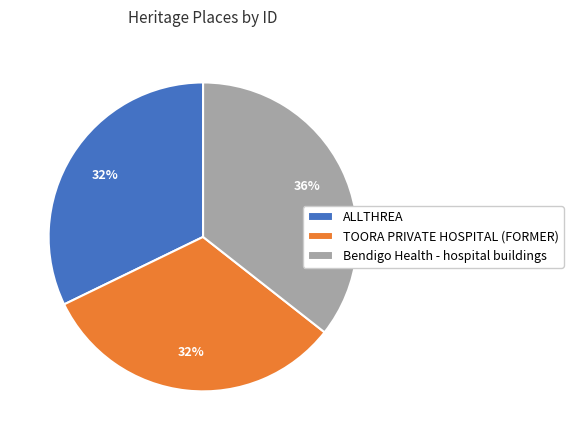

Do TOORA PRIVATE HOSPITAL (FORMER) and Bendigo Health - hospital buildings together represent more than half of the pie?

Yes